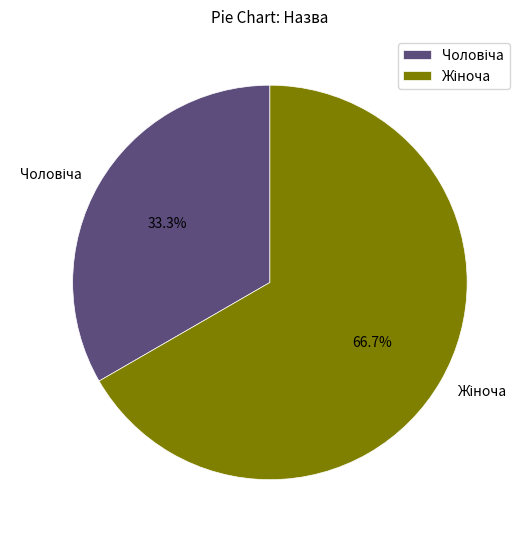

Does any single category account for the majority?

Yes